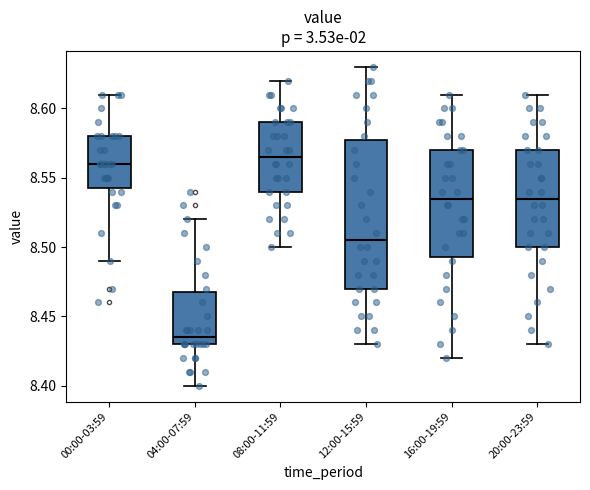

Reading left to right, transcribe this box plot: for each box, give where its median line is, the range the box spans, and where its two whiskers end, as read against the y-axis. The values are not printed on the chart, so give them approximately, as read against the axis.

00:00-03:59: median 8.560, box 8.545 to 8.580, whiskers 8.490 to 8.610
04:00-07:59: median 8.435, box 8.430 to 8.470, whiskers 8.400 to 8.520
08:00-11:59: median 8.565, box 8.540 to 8.590, whiskers 8.500 to 8.620
12:00-15:59: median 8.505, box 8.470 to 8.580, whiskers 8.430 to 8.630
16:00-19:59: median 8.535, box 8.495 to 8.570, whiskers 8.420 to 8.610
20:00-23:59: median 8.535, box 8.500 to 8.570, whiskers 8.430 to 8.610